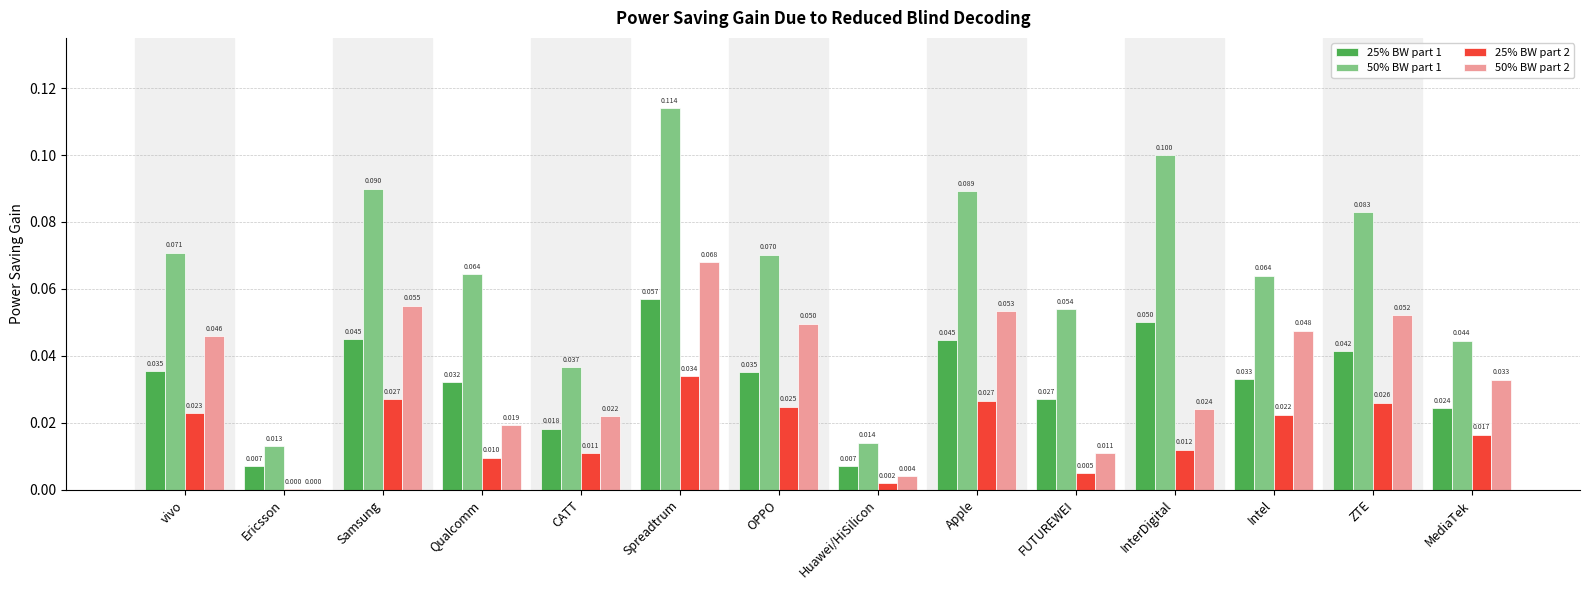

At which label does 50% BW part 2 reach its peak?

Spreadtrum